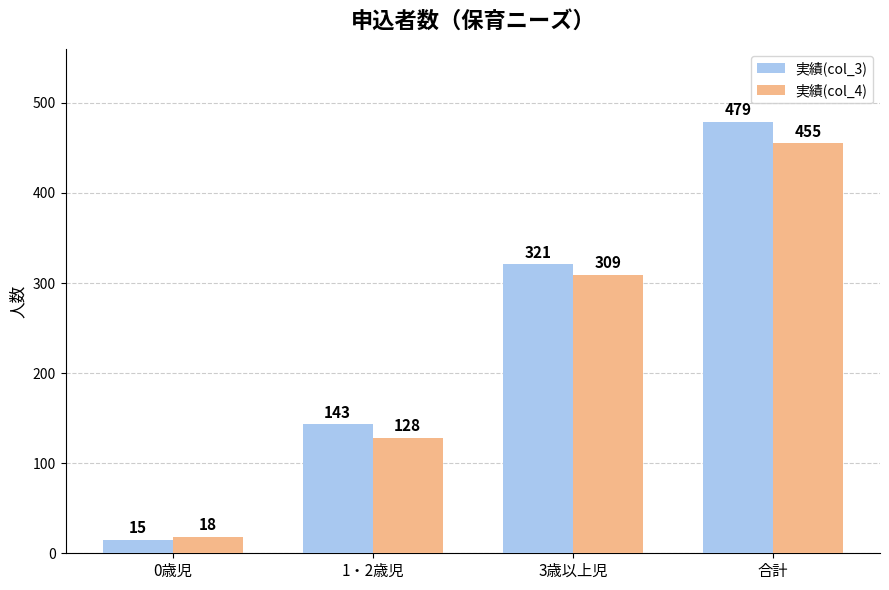

Which series has the widest spread of values?

実績(col_3)